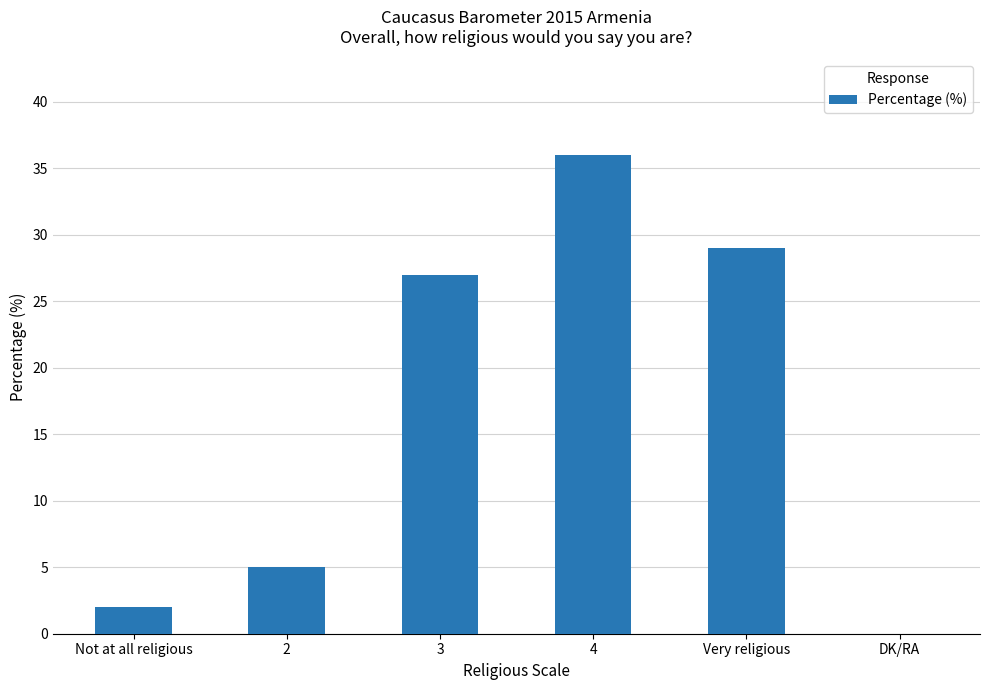

What is the change in value from Not at all religious to DK/RA?

-2